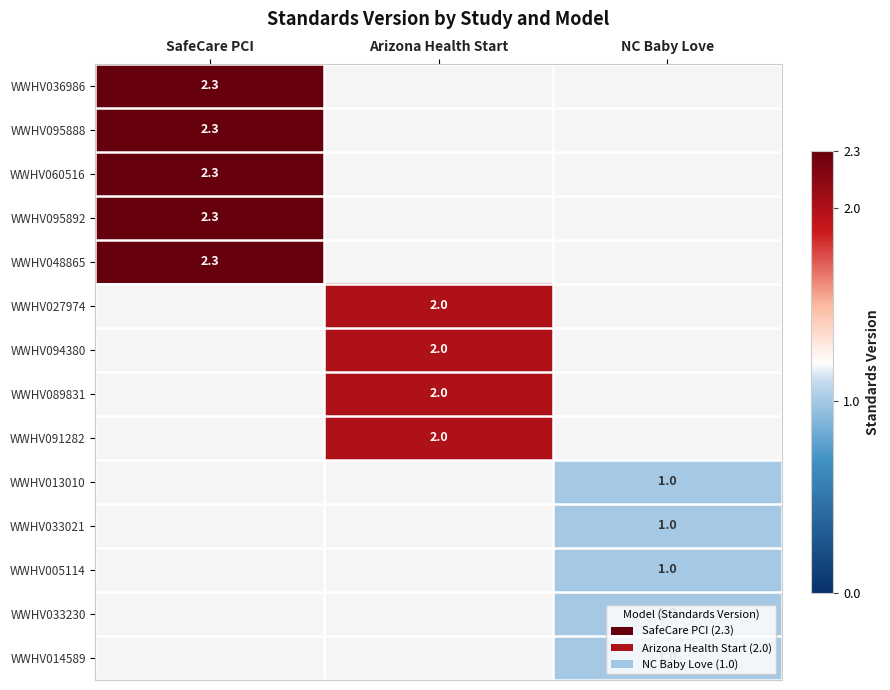

Is it true that WWHV013010 equals 1.0 at NC Baby Love?

True